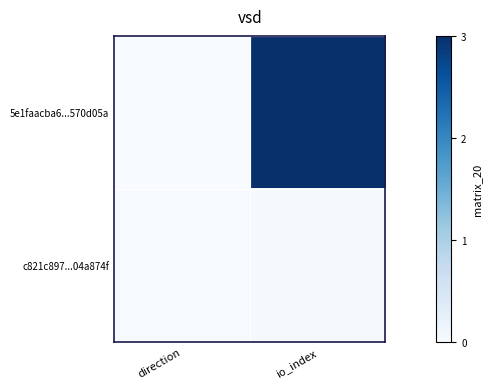

Rank the series by their maximum value, from highest to lowest.

5e1faacba6...570d05a, c821c897...04a874f